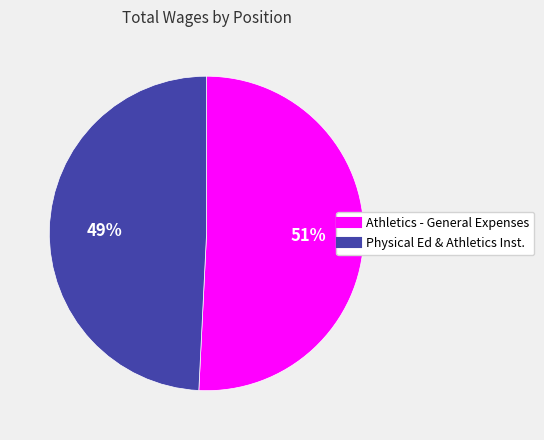

What is the smallest slice in the pie chart?

Physical Ed & Athletics Inst.